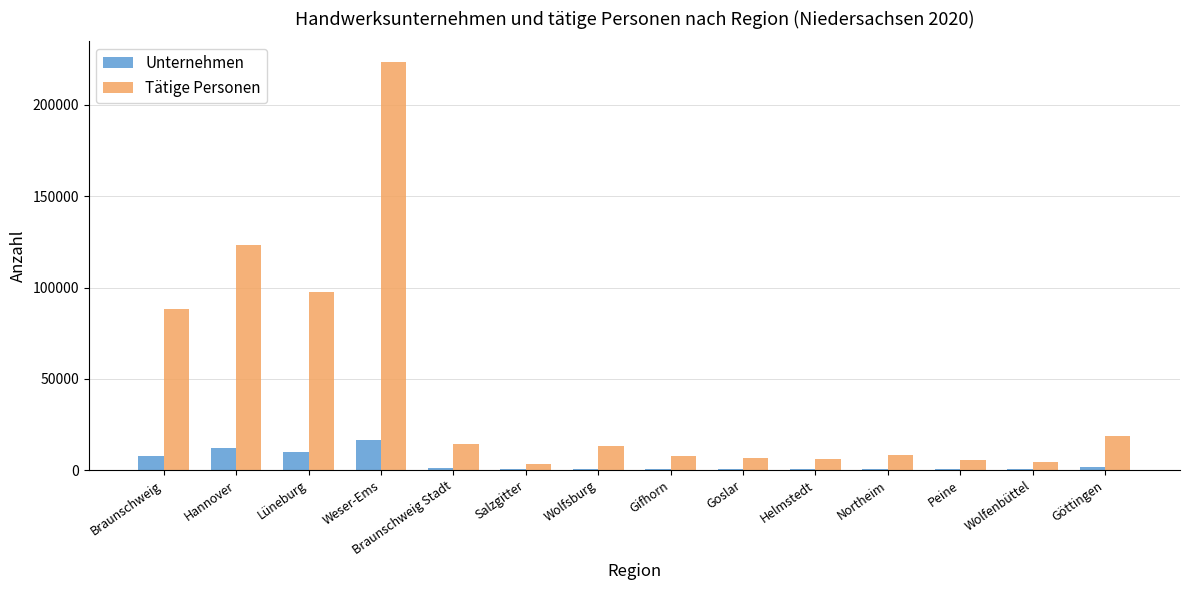

Which series has the largest total across all categories?

Tätige Personen